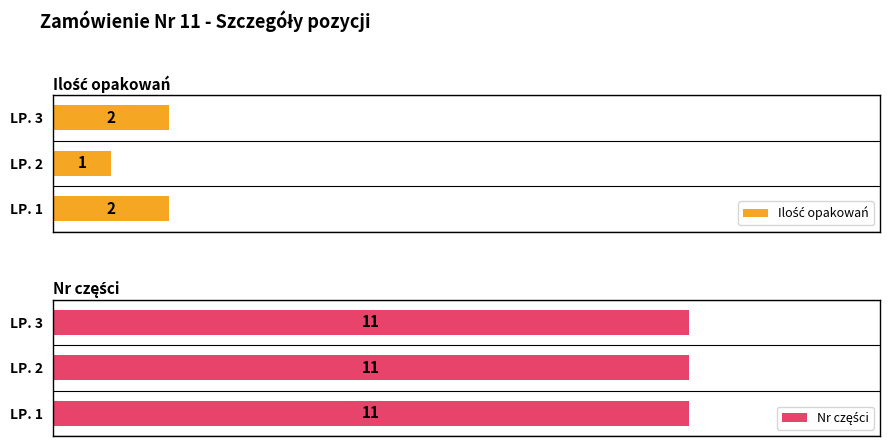

How many bars are there in total?

6